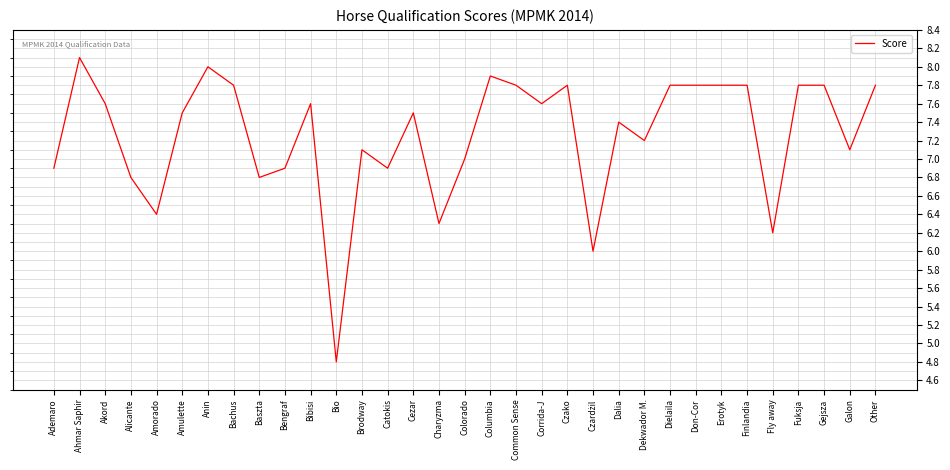

What is the approximate value at Don-Cor?

7.8